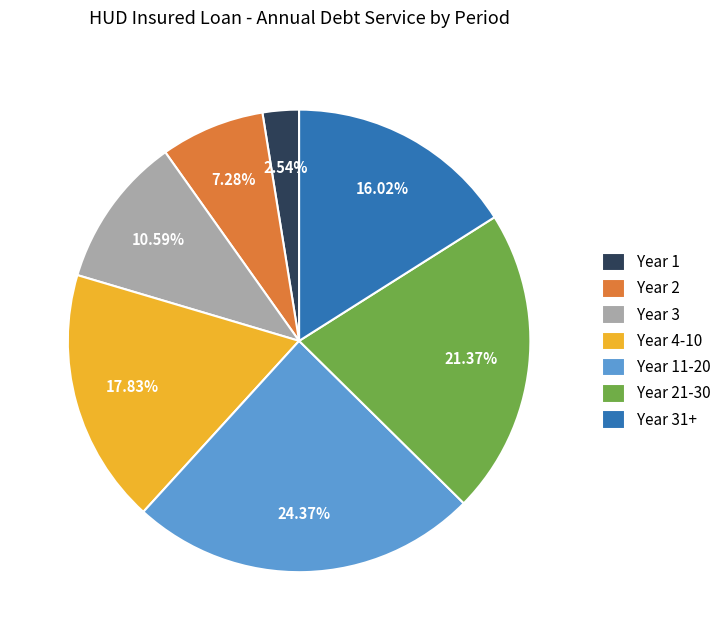

What is the smallest slice in the pie chart?

Year 1